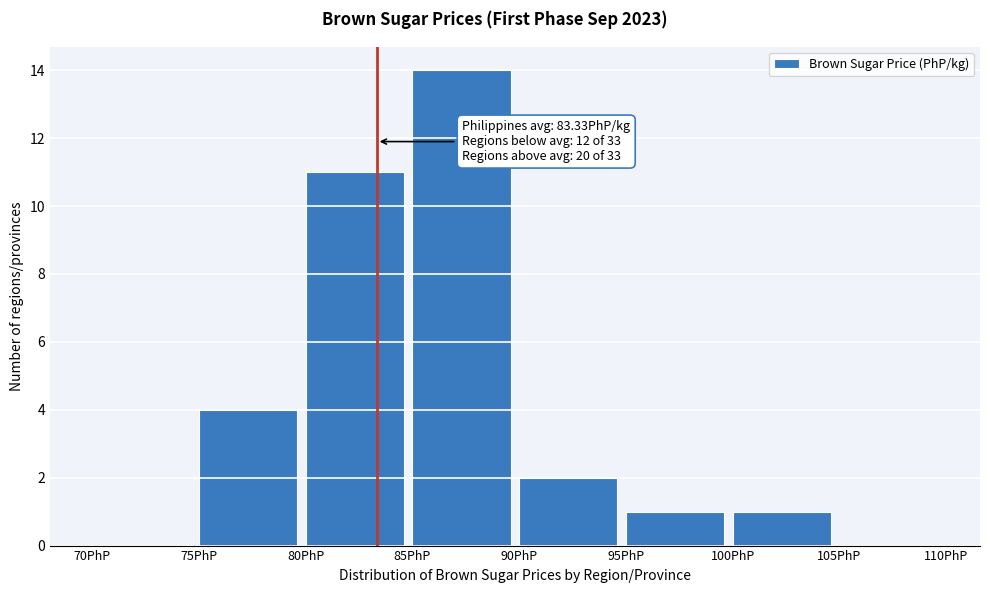

Which range on the x-axis has the tallest bar?

85 to 90